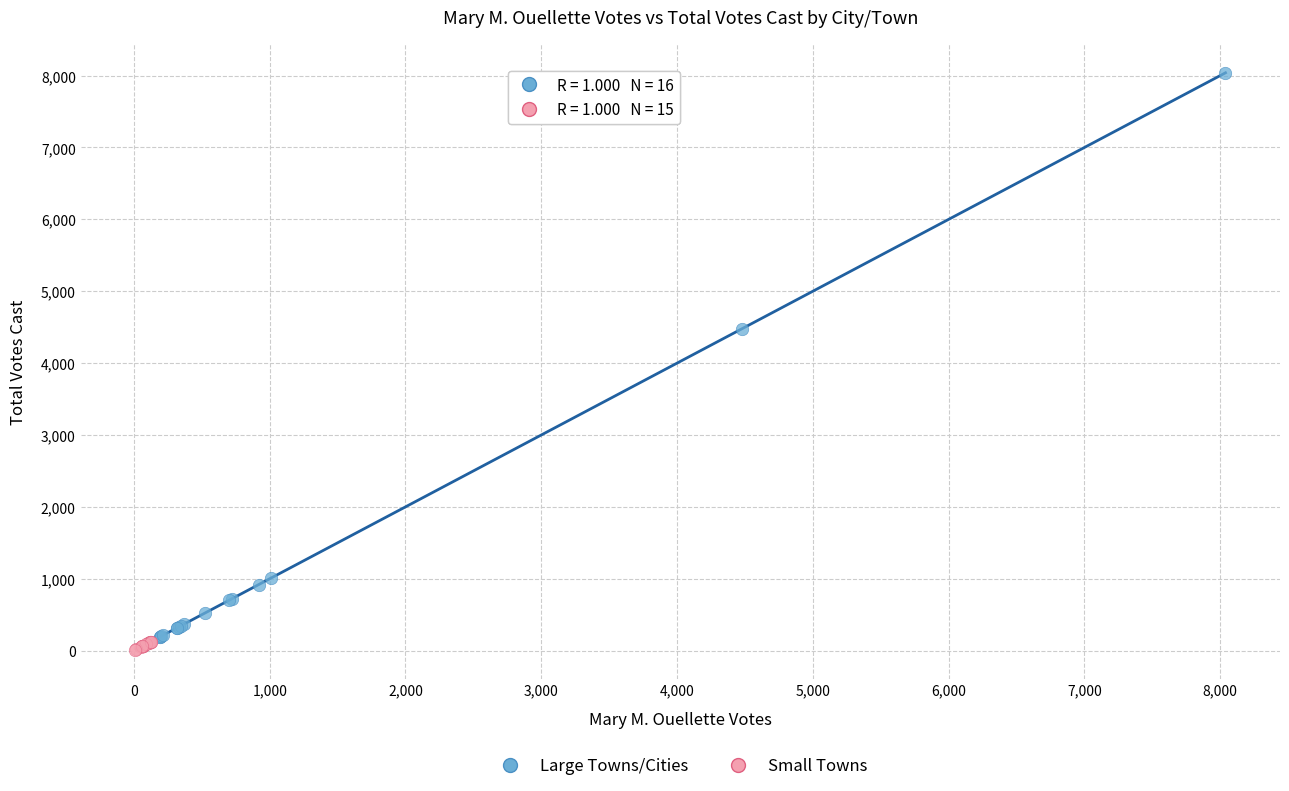

Which series has the widest spread of Y values?

Large Towns/Cities